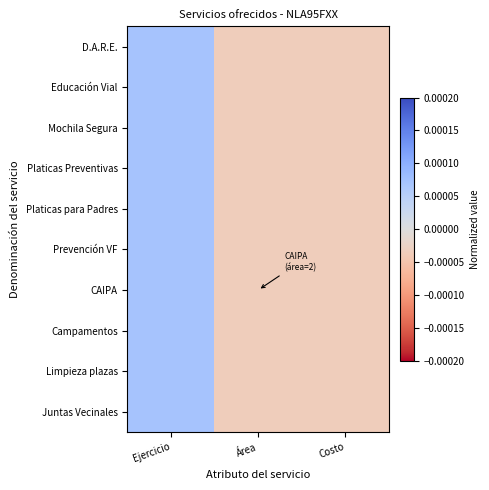

Which category has the lowest value across all series?

Costo